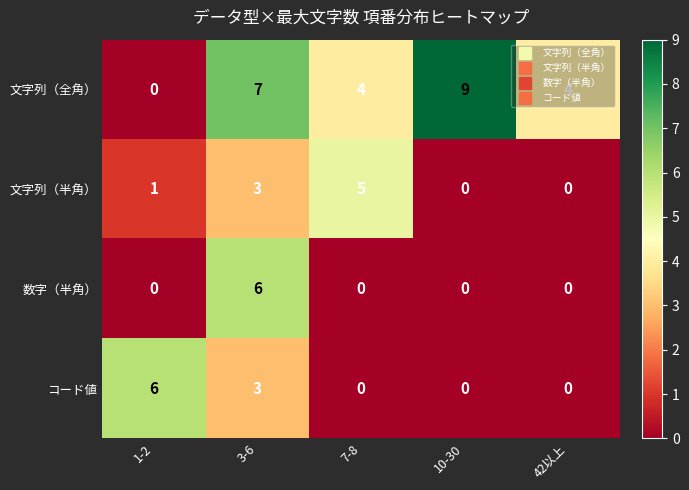

The value of 数字（半角） at 3-6 is 6. True or false?

True